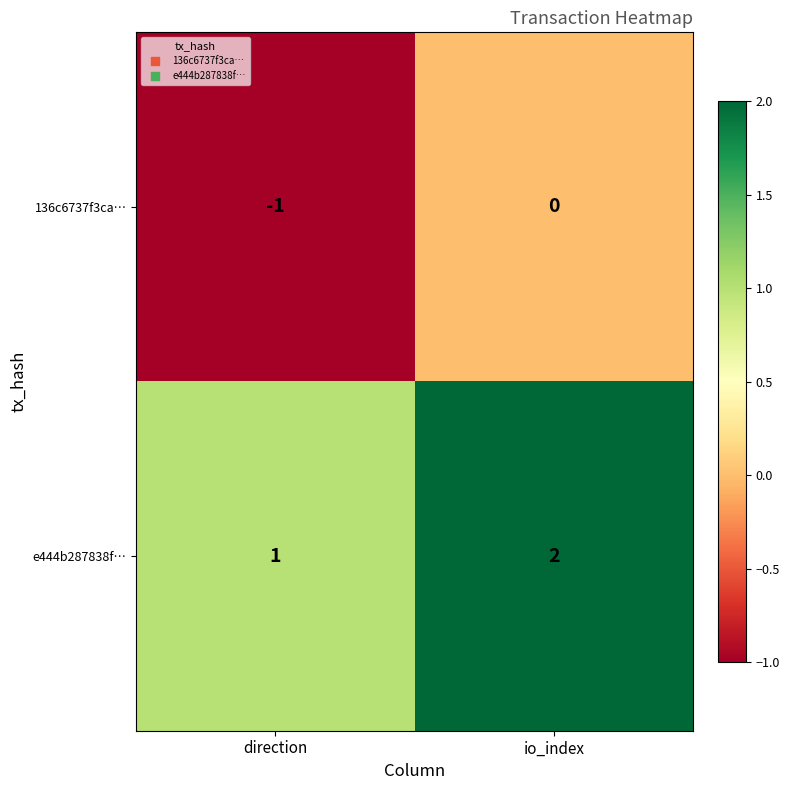

The e444b287838f… series shows 2 at direction. True or false?

False